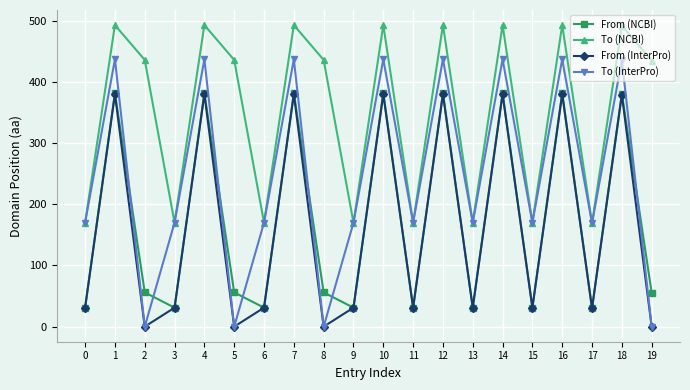

Which series has the widest spread of values?

To (InterPro)